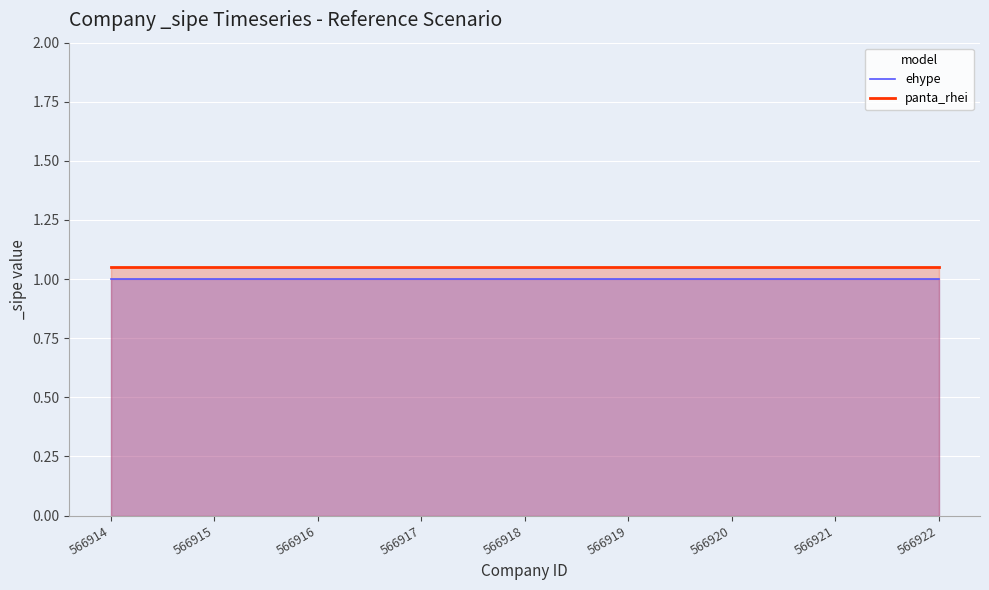

Which category has the highest value across all series?

566914